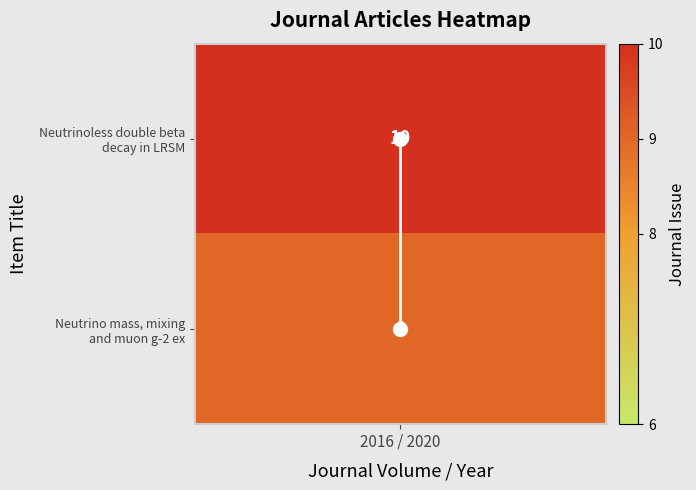

Rank the categories by value from highest to lowest.

2016 / 2020, 2016 / 2020